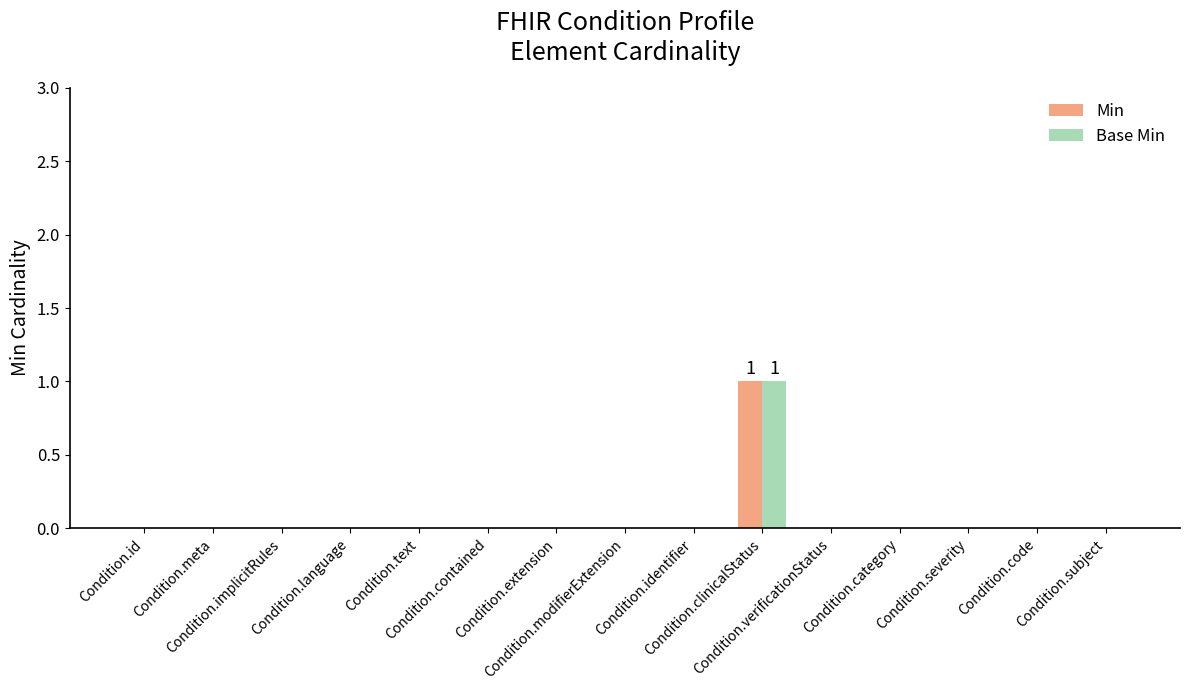

How many distinct data groups are displayed?

2